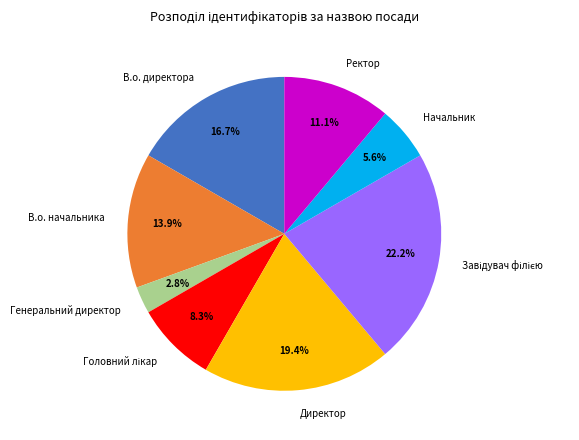

True or false: В.о. директора accounts for 4% of the total.

False